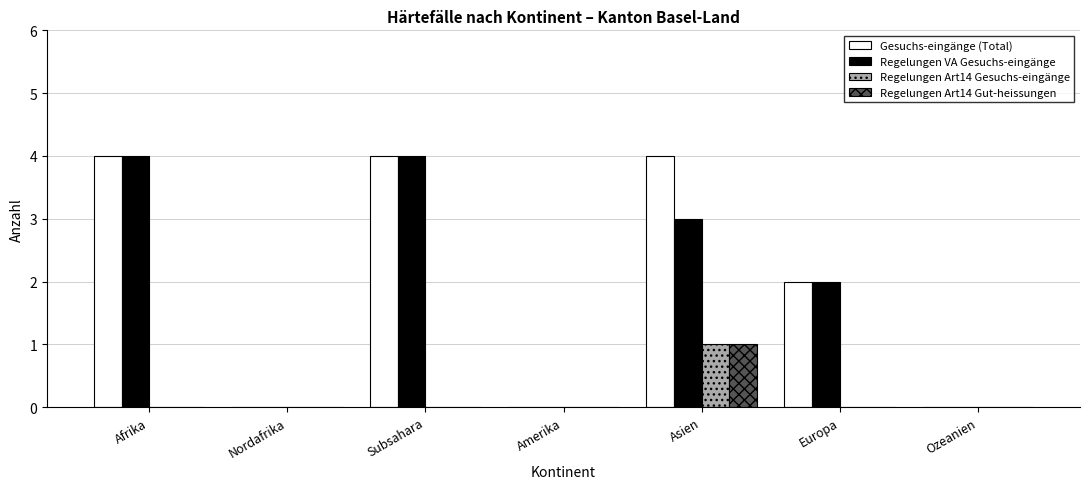

The value of Regelungen Art14 Gut-heissungen at Amerika is 1. True or false?

False